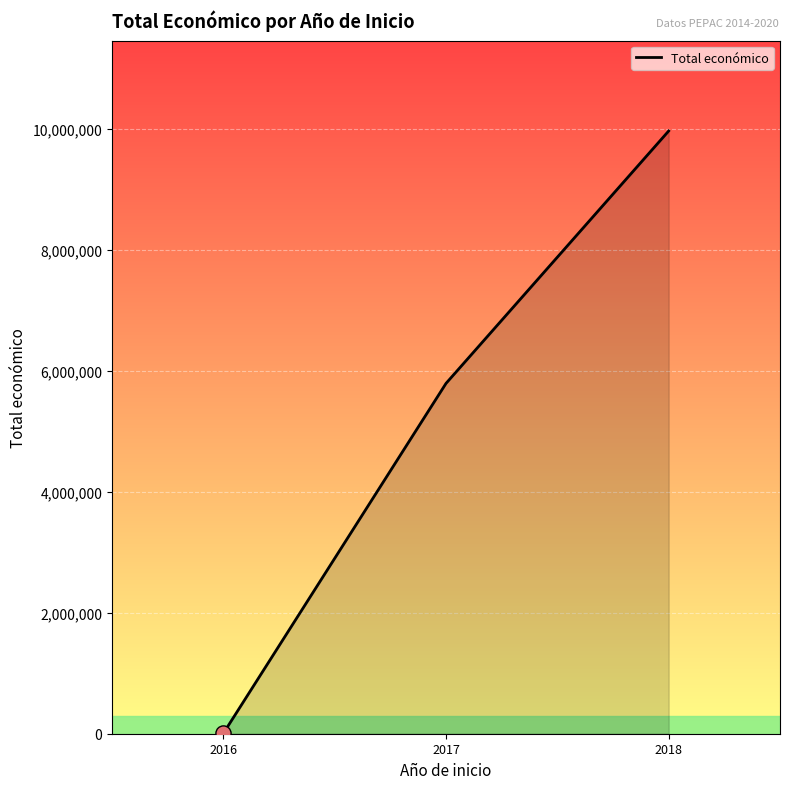

Which has a higher value, 2017 or 2018?

2018